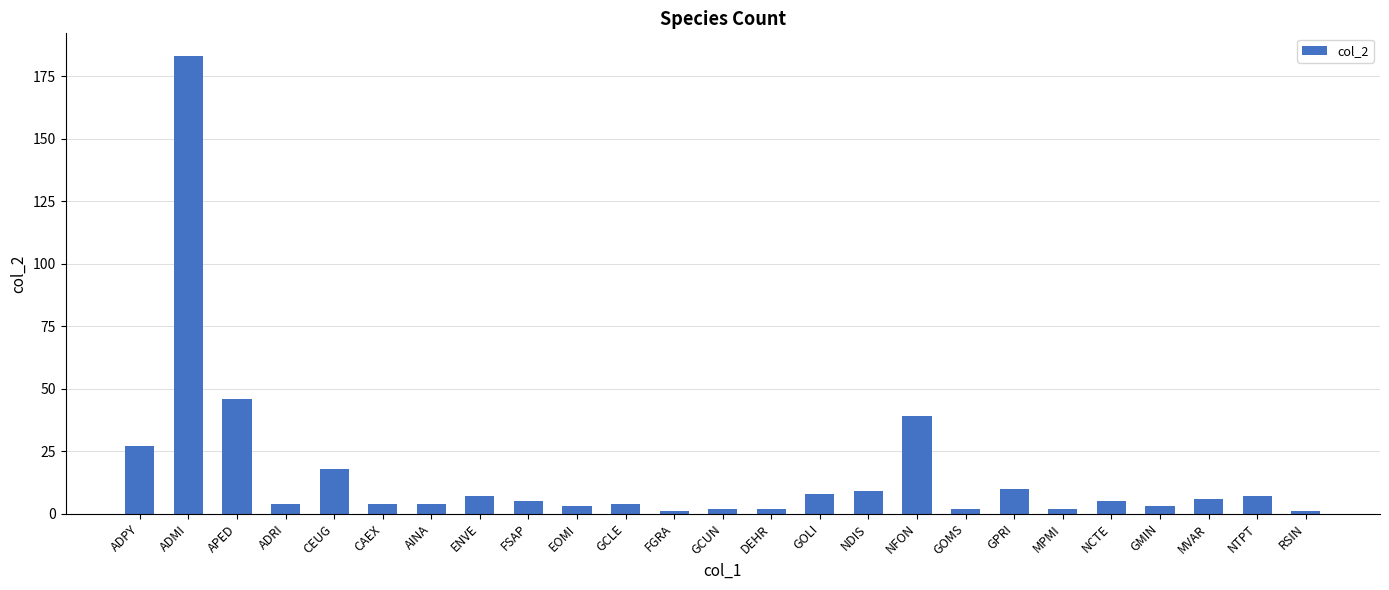

What is the label of the 9th bar from the left?

FSAP